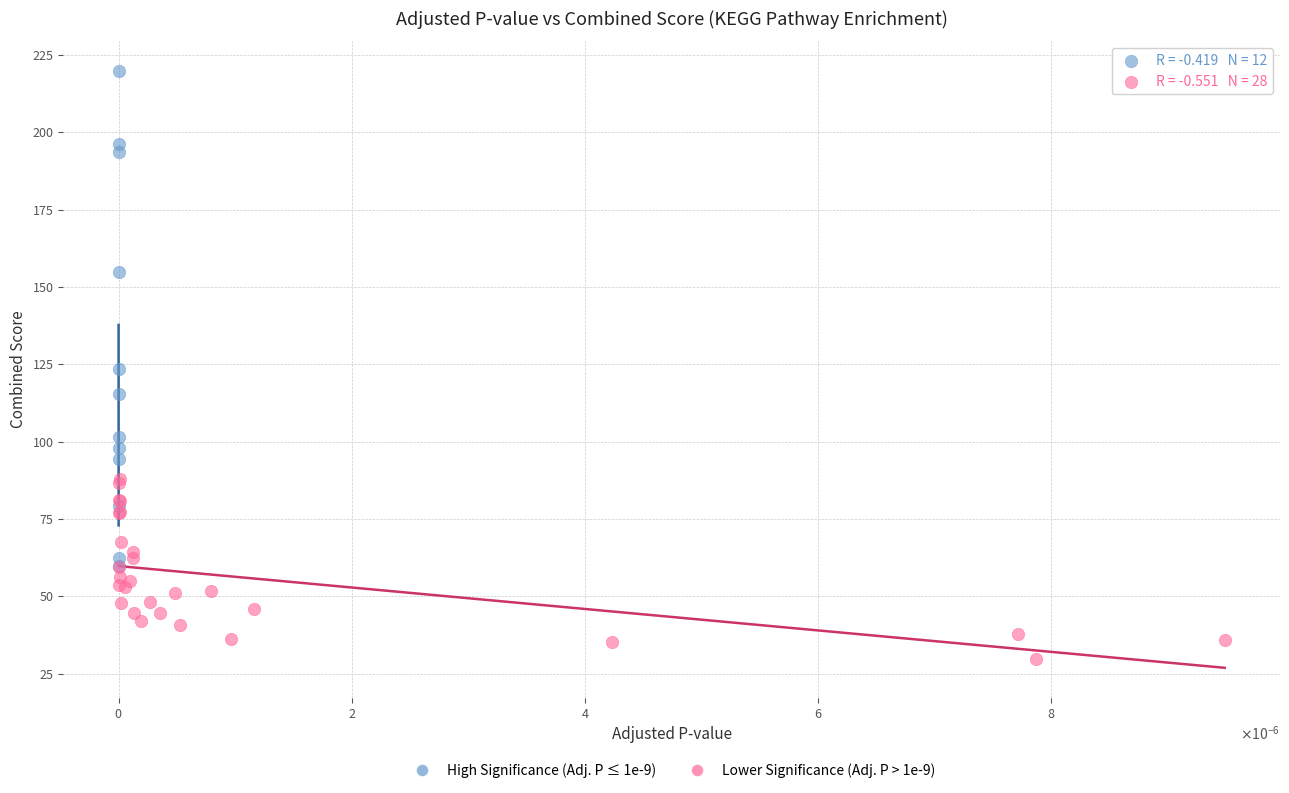

Which series reaches the maximum Y coordinate?

High Significance (Adj. P ≤ 1e-9)